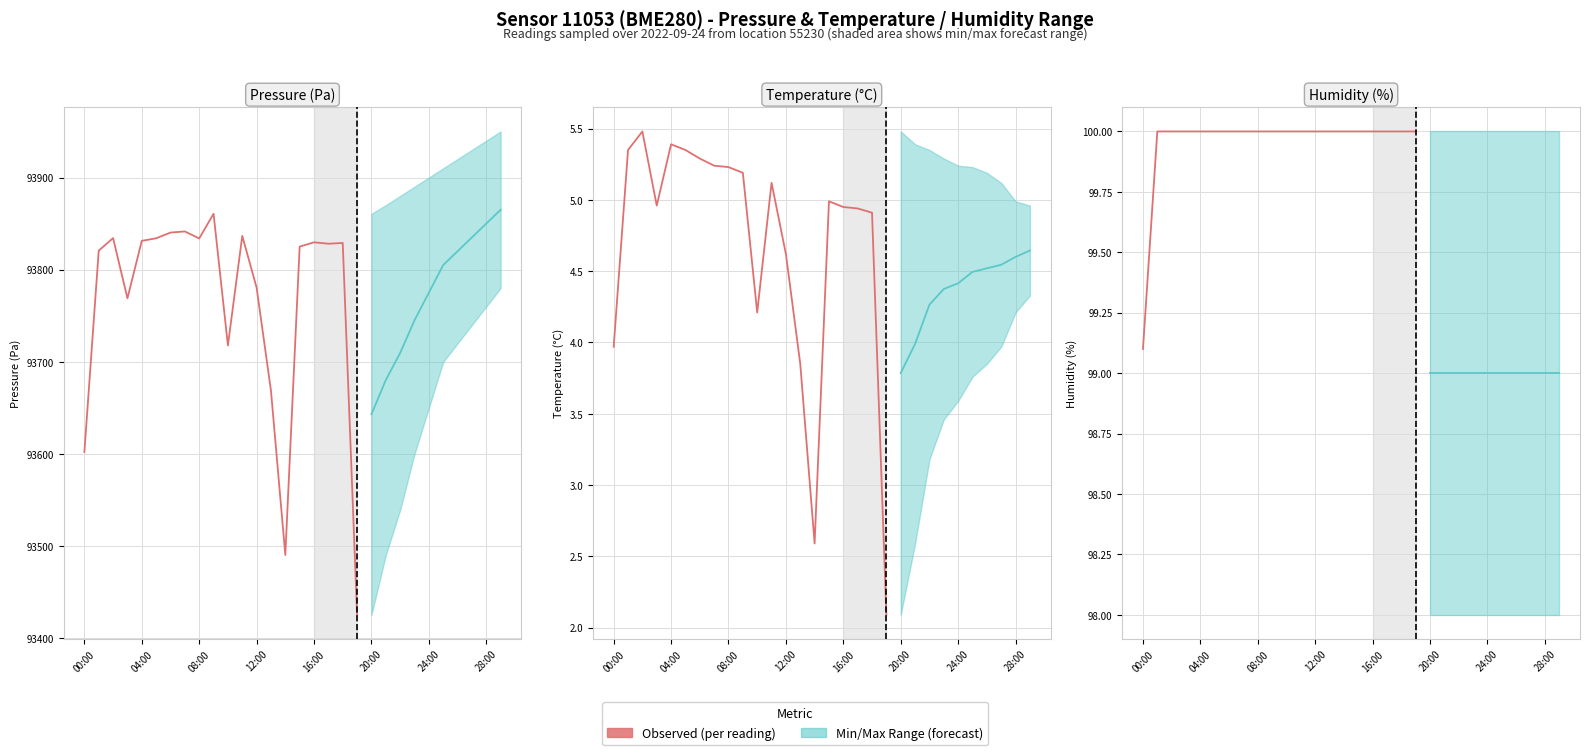

What is the label of the 9th point from the left?

08:00